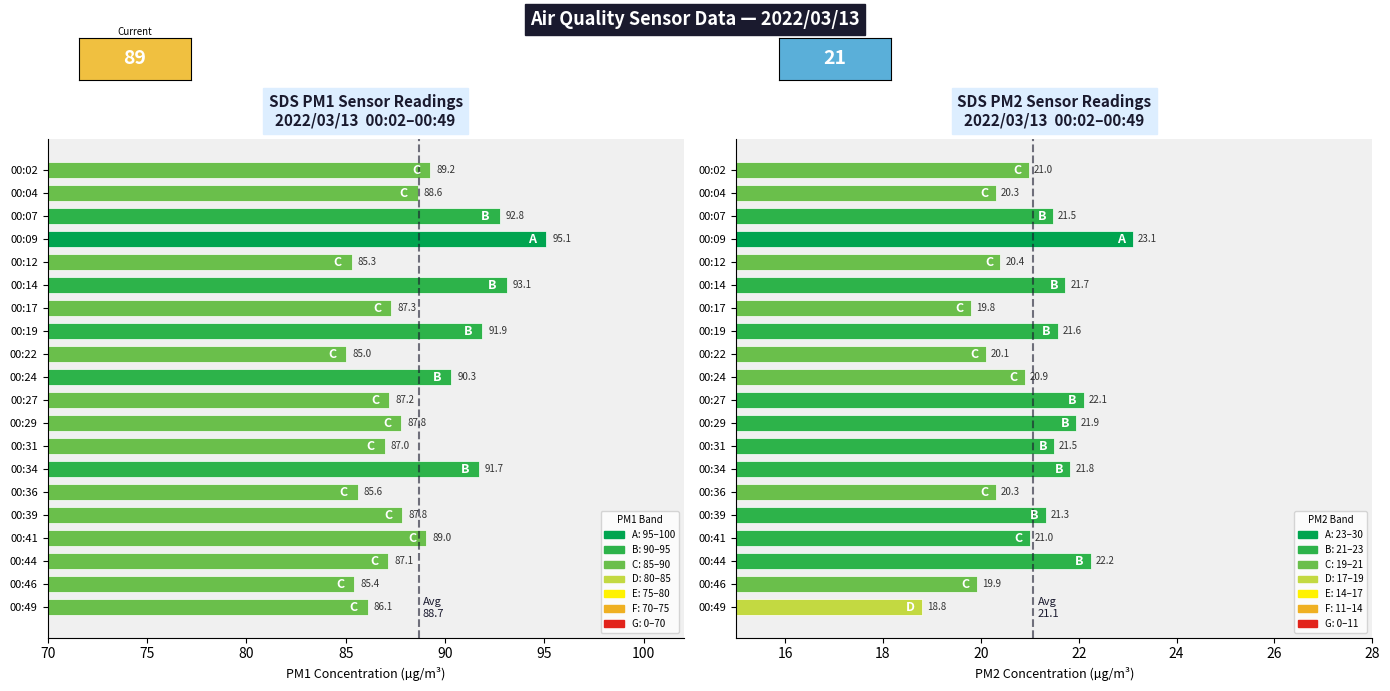

What is the difference between the maximum and minimum values in the SDS_P2 series?

4.3